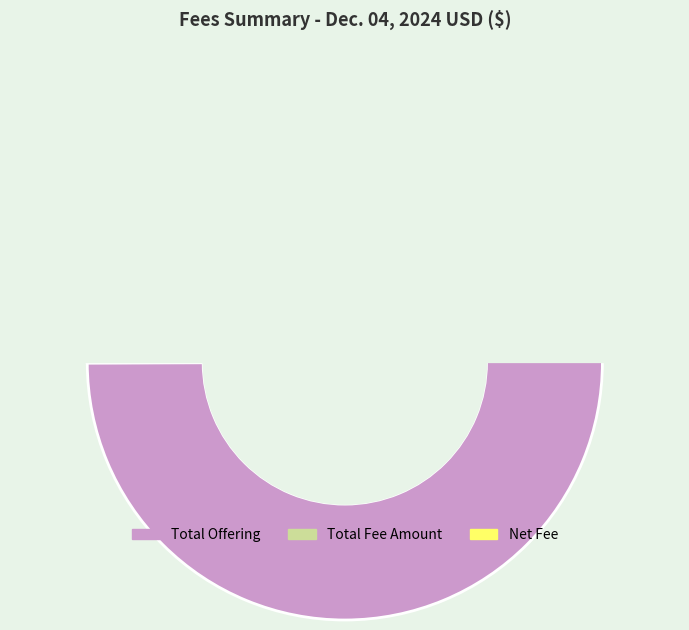

Rank the categories by value from highest to lowest.

Total Offering, Total Fee Amount, Net Fee